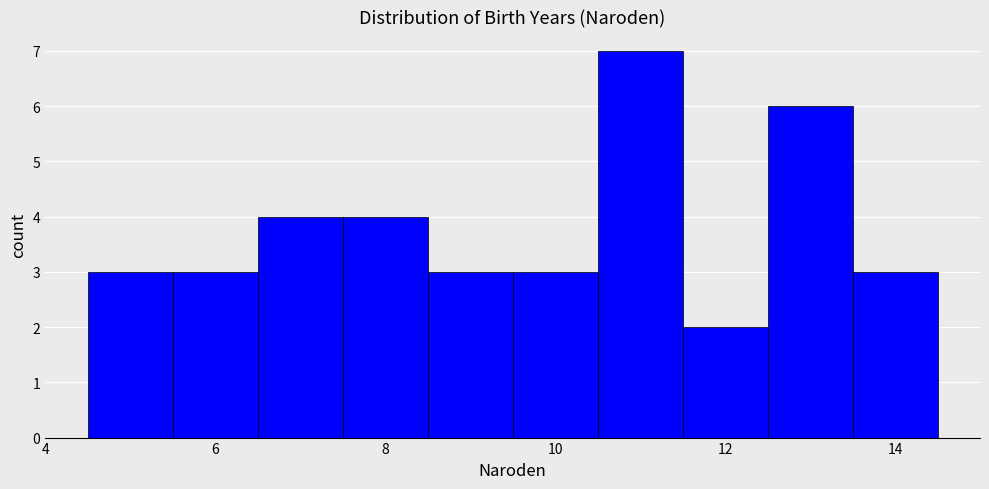

Reading left to right, list every bar in this chart as the range it spans on the x-axis followed by its height. Neither the bar edges nor the heights are printed on the chart, so give them approximately, as read against the axes.

4.5 to 5.5: 3
5.5 to 6.5: 3
6.5 to 7.5: 4
7.5 to 8.5: 4
8.5 to 9.5: 3
9.5 to 10.5: 3
10.5 to 11.5: 7
11.5 to 12.5: 2
12.5 to 13.5: 6
13.5 to 14.5: 3